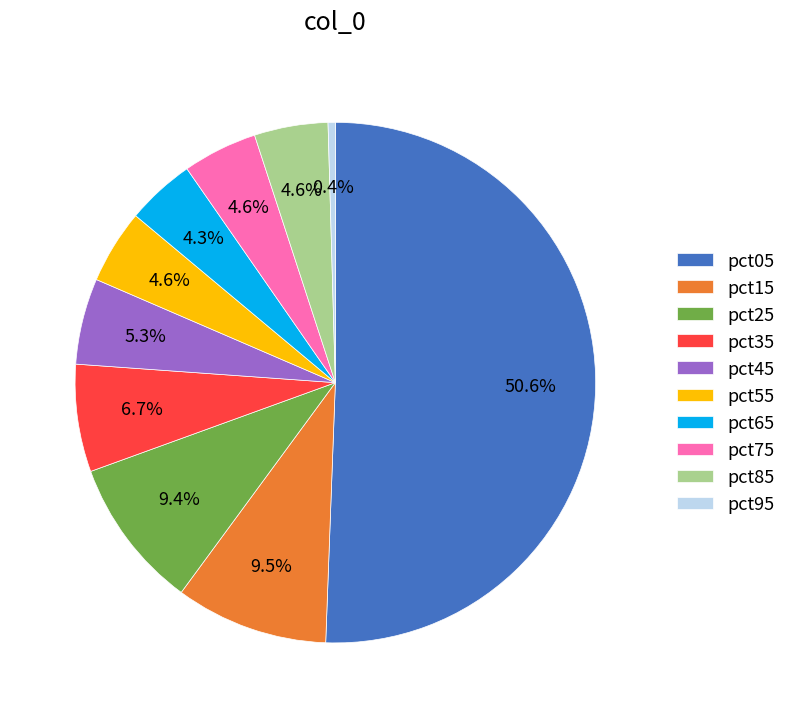

Count the number of slices in the pie.

10